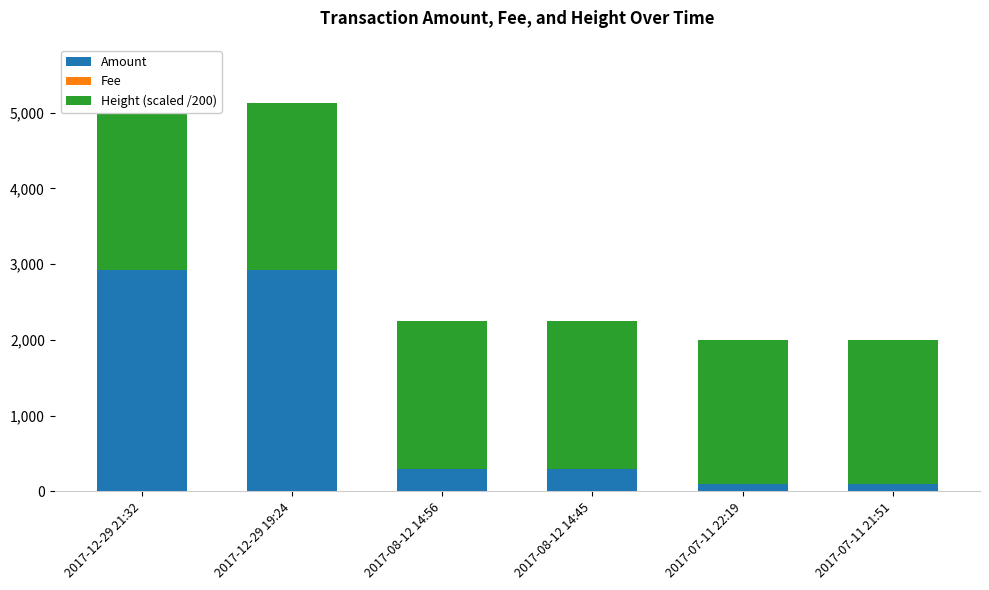

Is it true that Height (scaled /200) equals 929.8 at 2017-07-11 21:51?

False